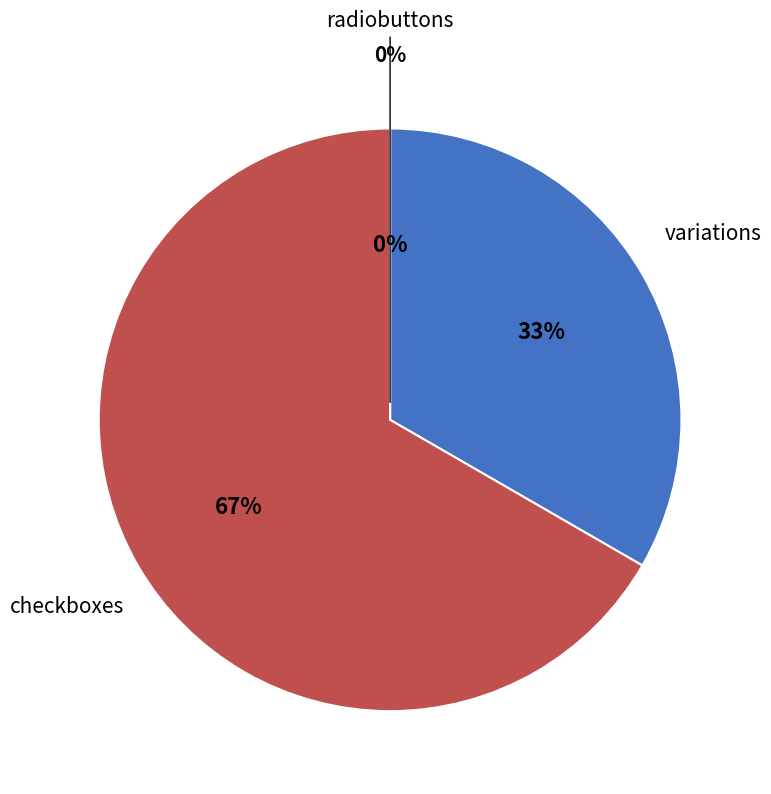

What is the largest slice in the pie chart?

checkboxes